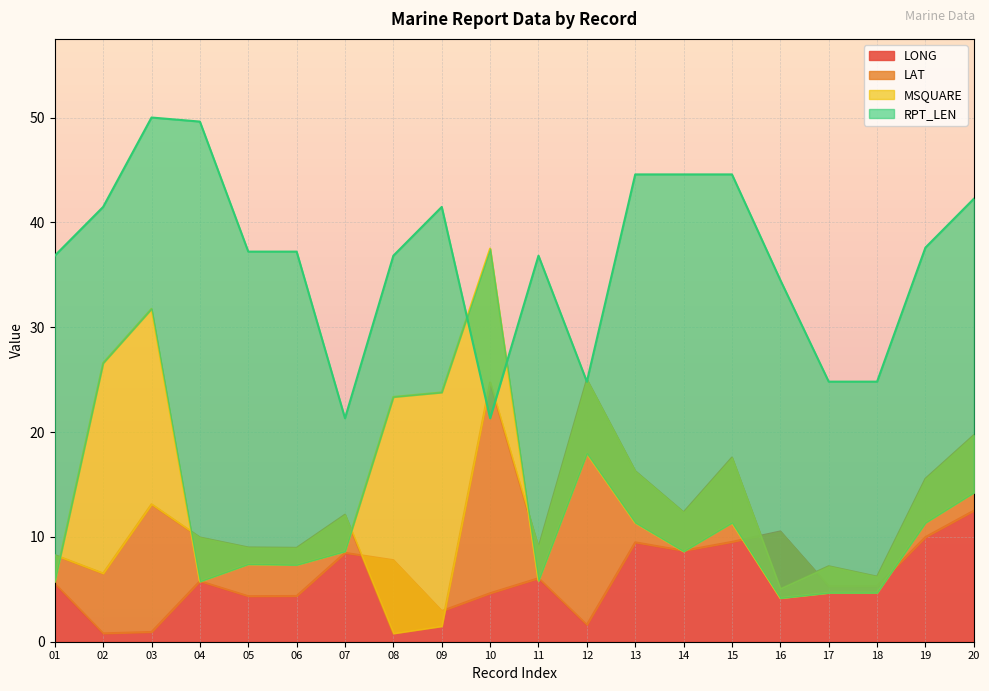

Which series has the widest spread of values?

MSQUARE